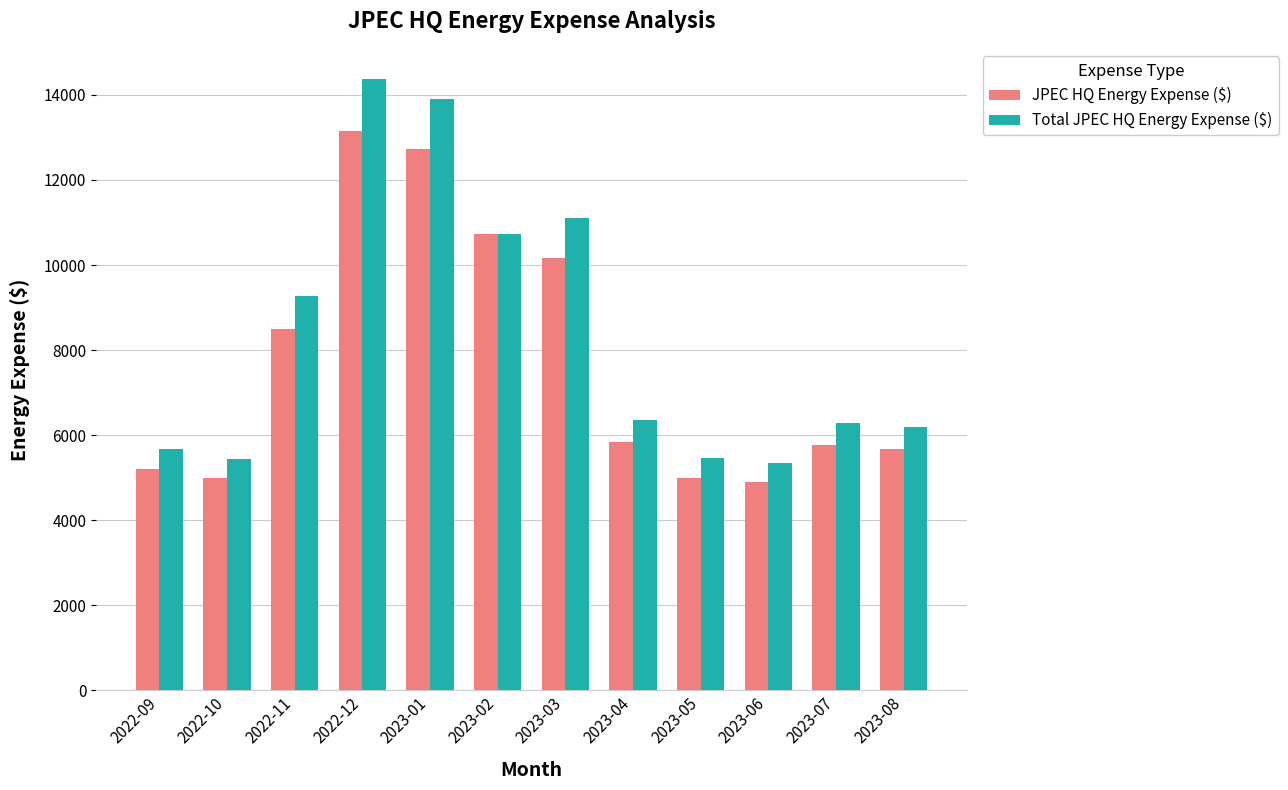

Does the chart contain stacked bars?

No